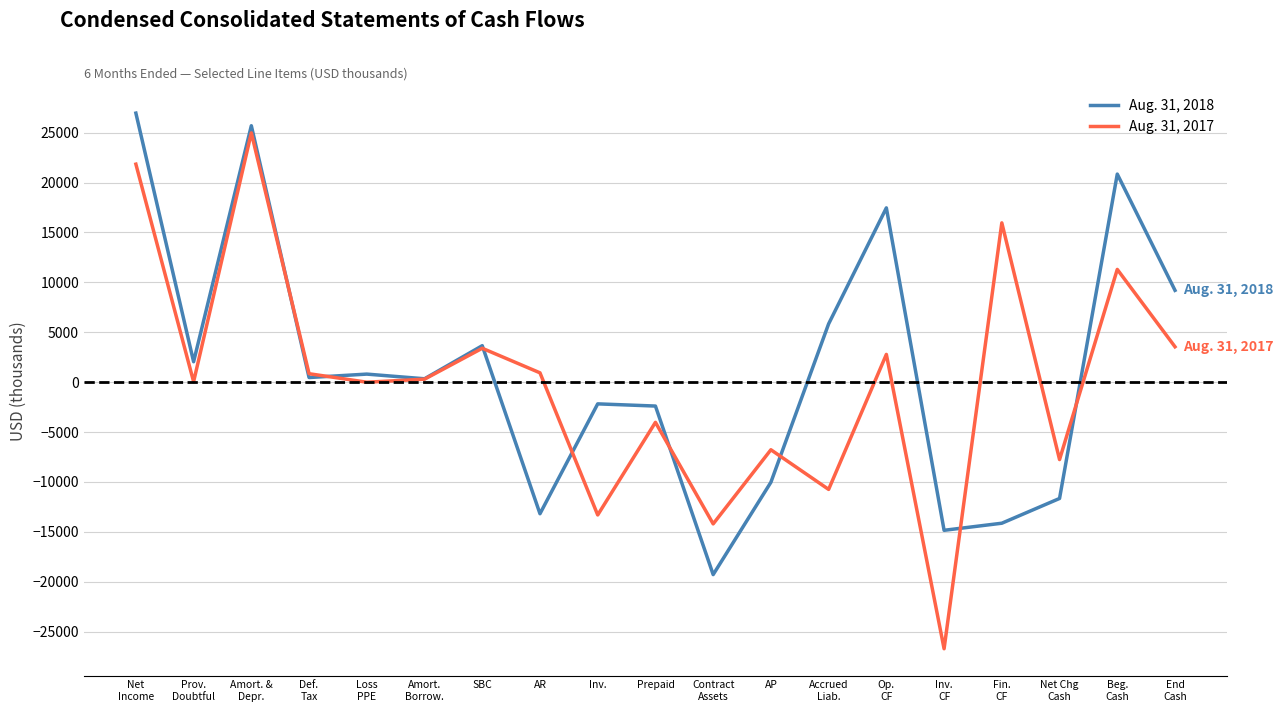

Which series ends up on top after the final intersection of Aug. 31, 2017 and Aug. 31, 2018?

Aug. 31, 2018